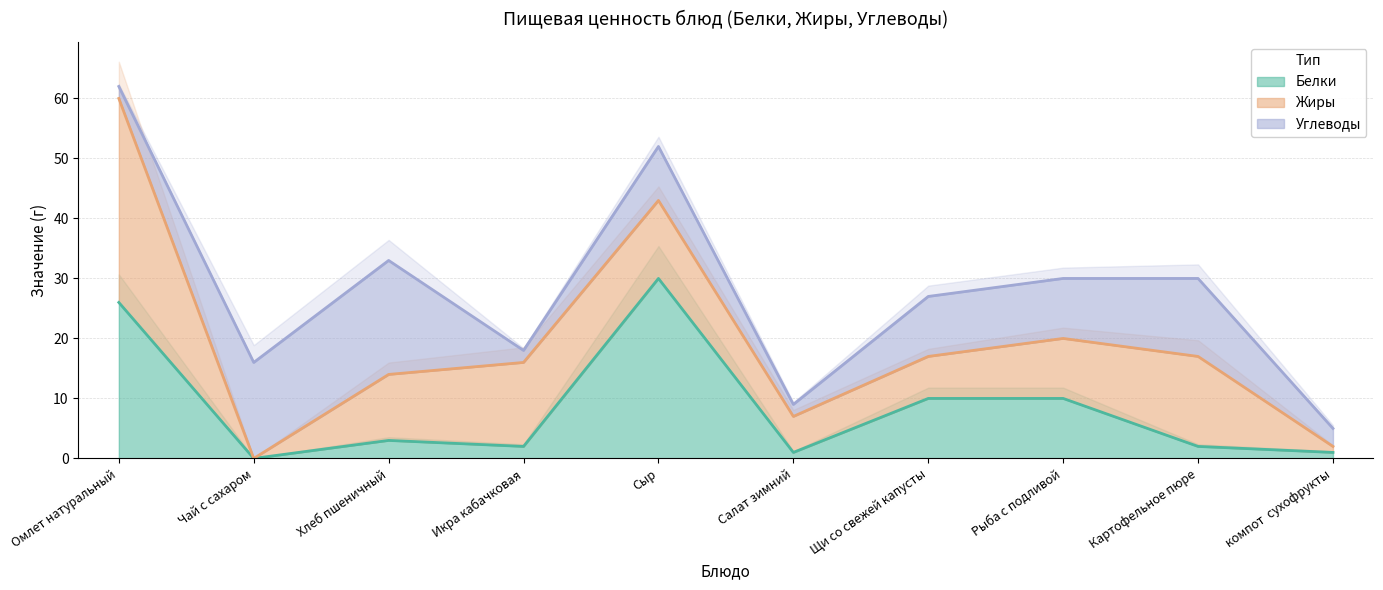

How many values in the Углеводы series are below 10?

5